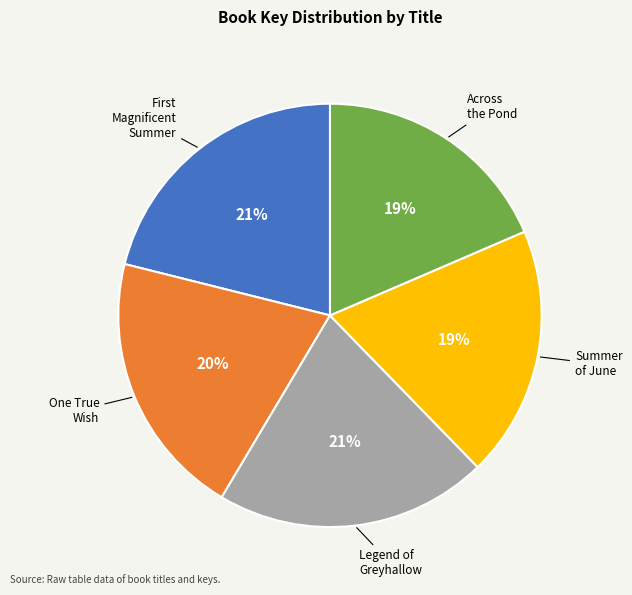

The Summer of June slice represents 14% of the pie. True or false?

False